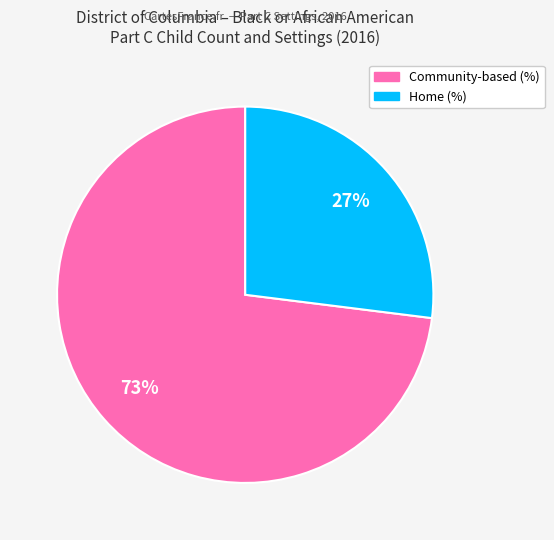

Is there any slice that represents more than half of the pie?

Yes